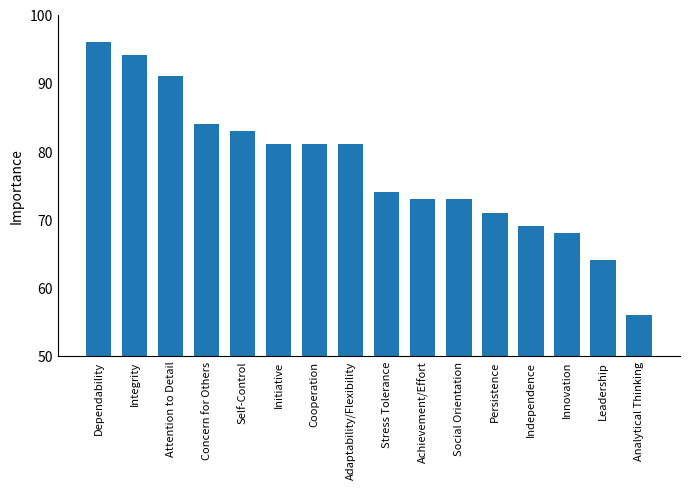

Which label corresponds to the smallest value in the chart?

Analytical Thinking